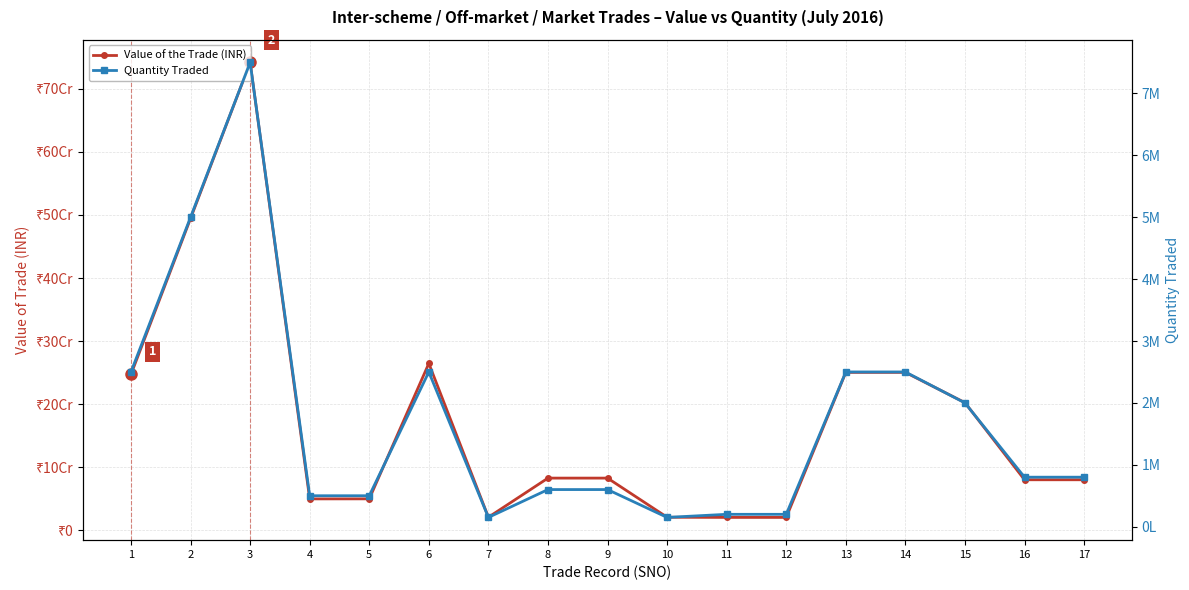

What is the total value across all series at 4?

50282300